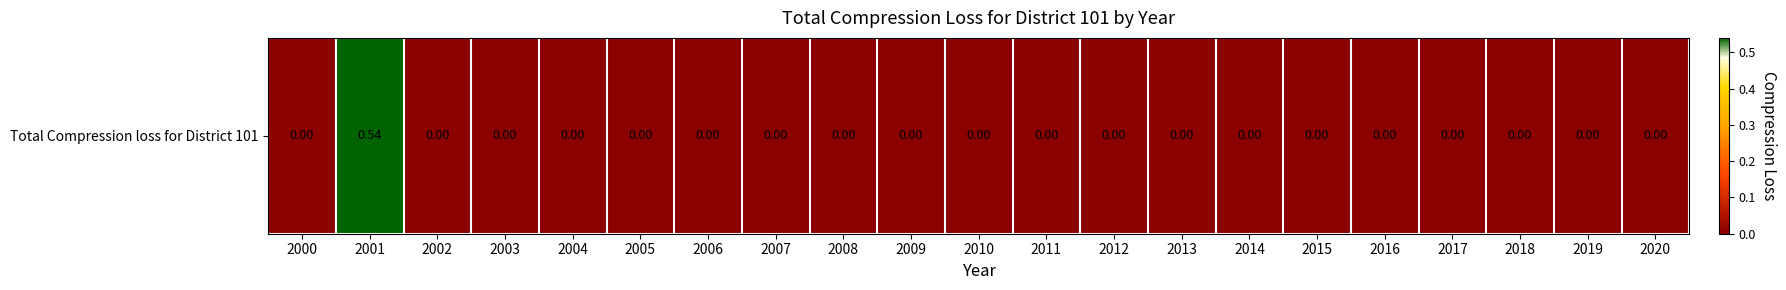

Rank the categories by value from lowest to highest.

2000, 2002, 2003, 2004, 2005, 2006, 2007, 2008, 2009, 2010, 2011, 2012, 2013, 2014, 2015, 2016, 2017, 2018, 2019, 2020, 2001